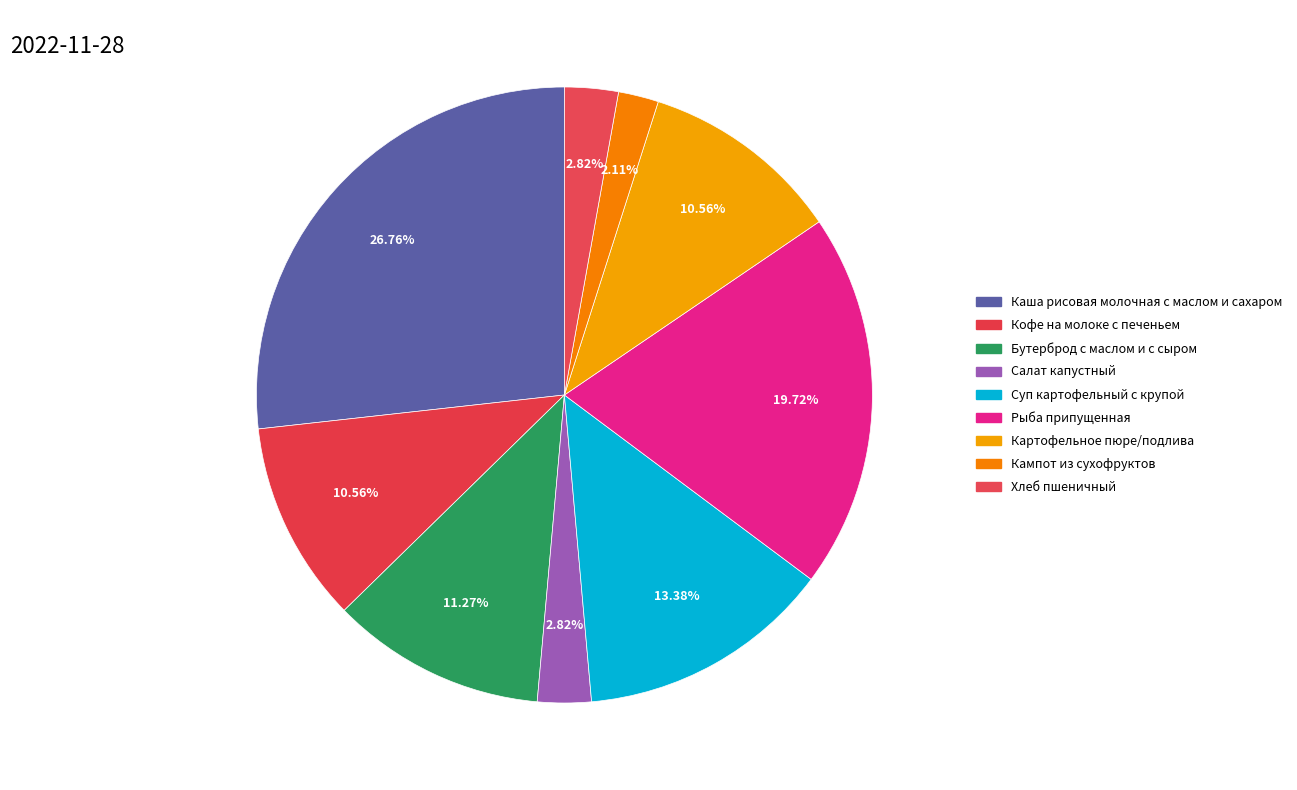

Does any single category account for the majority?

No